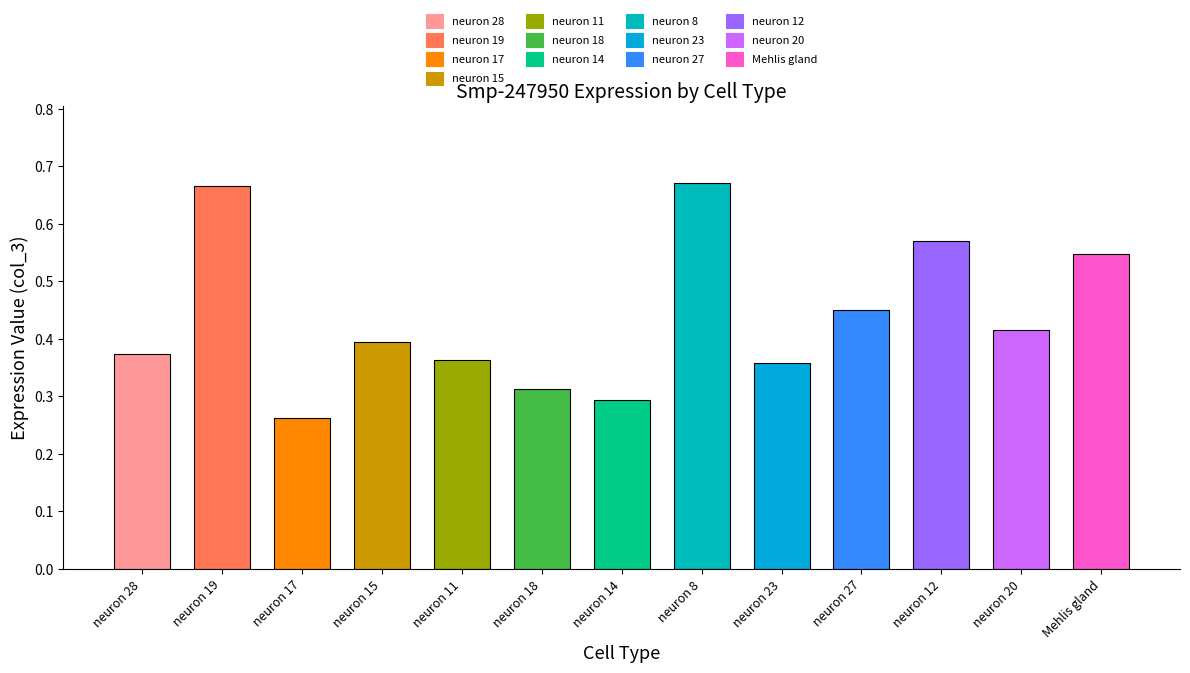

Which label corresponds to the smallest value in the chart?

neuron 17